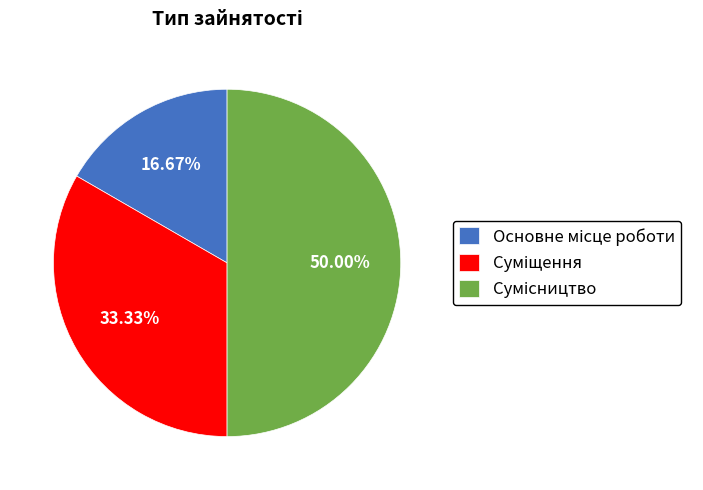

Count the number of slices in the pie.

3